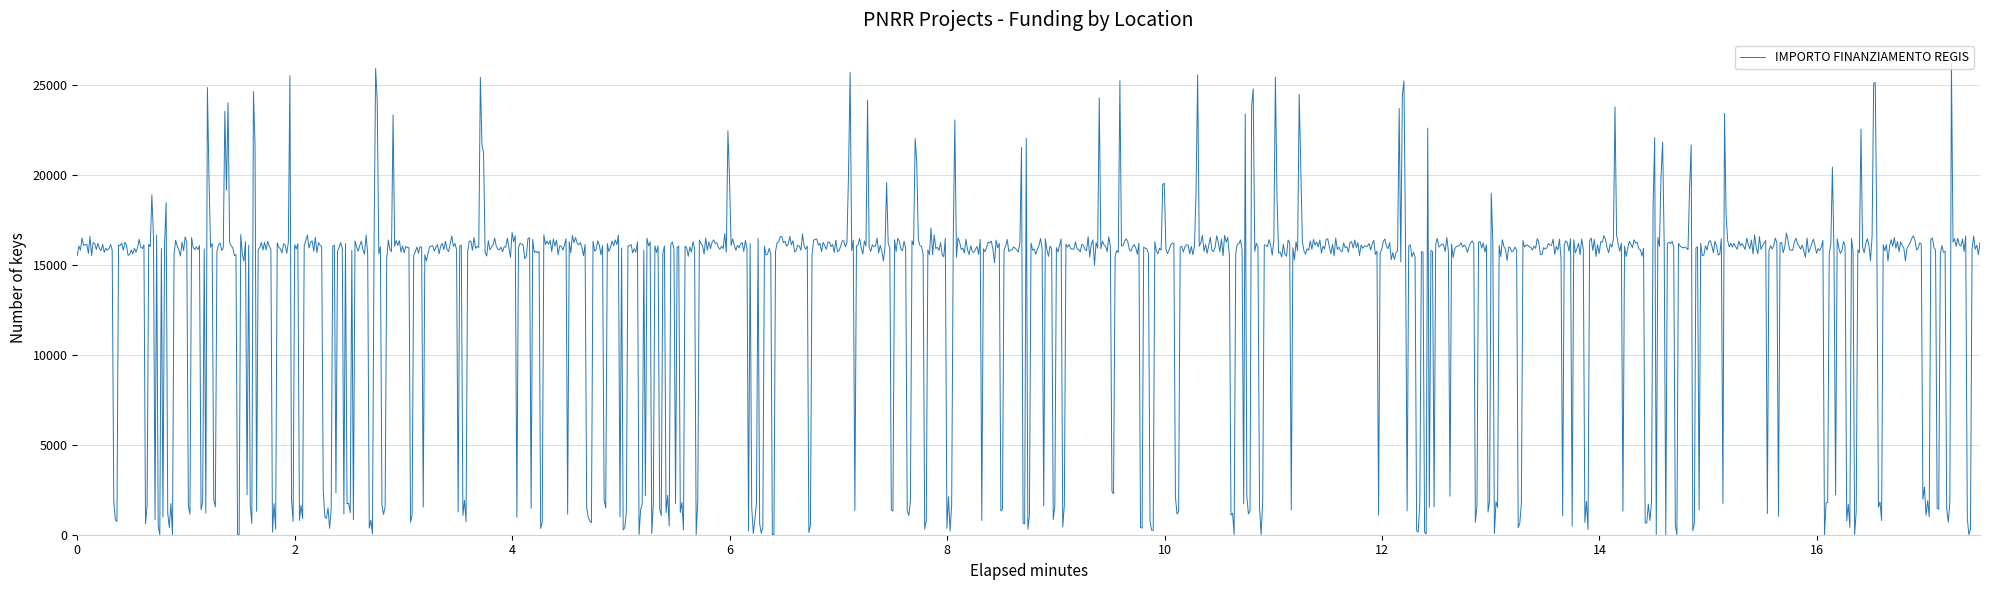

Count the number of categories in the chart.

1200